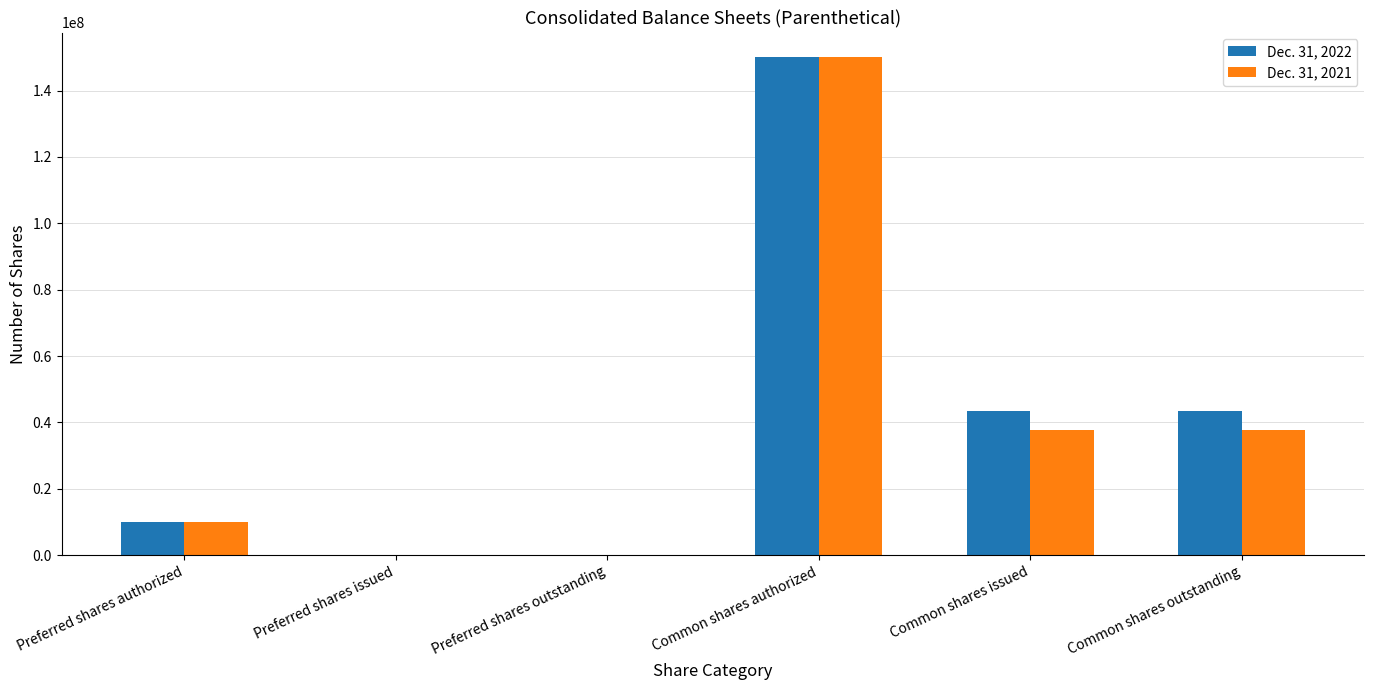

Are the bars horizontal?

No